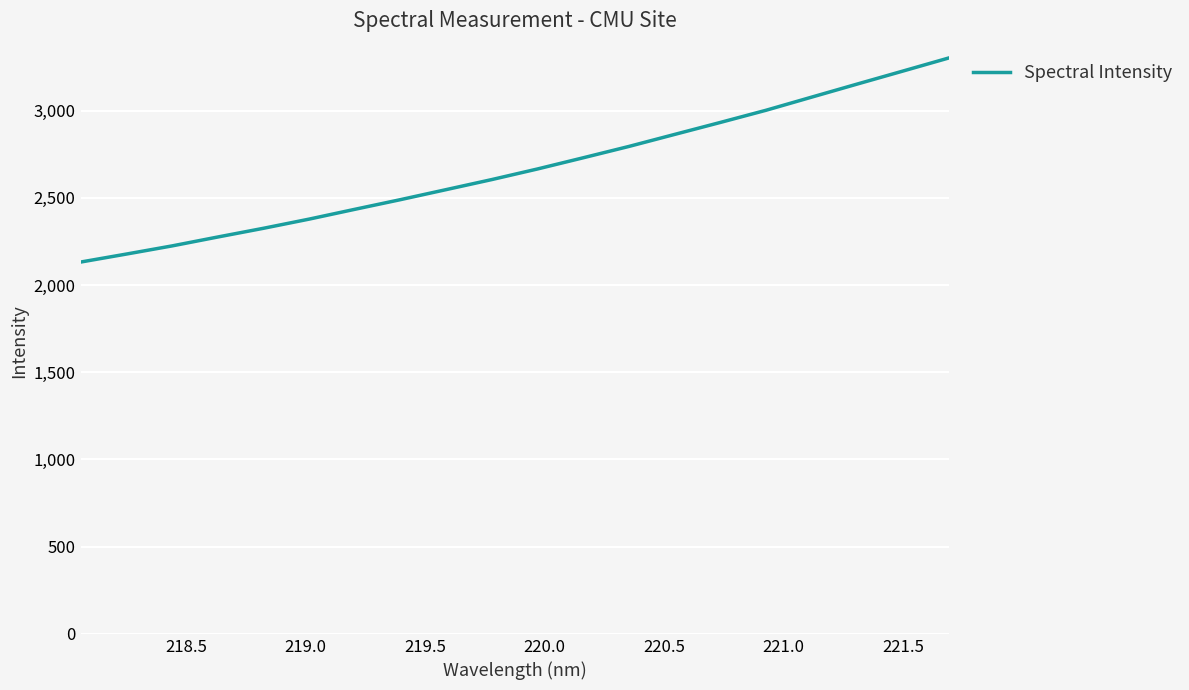

What is the smallest value displayed?

2131.7